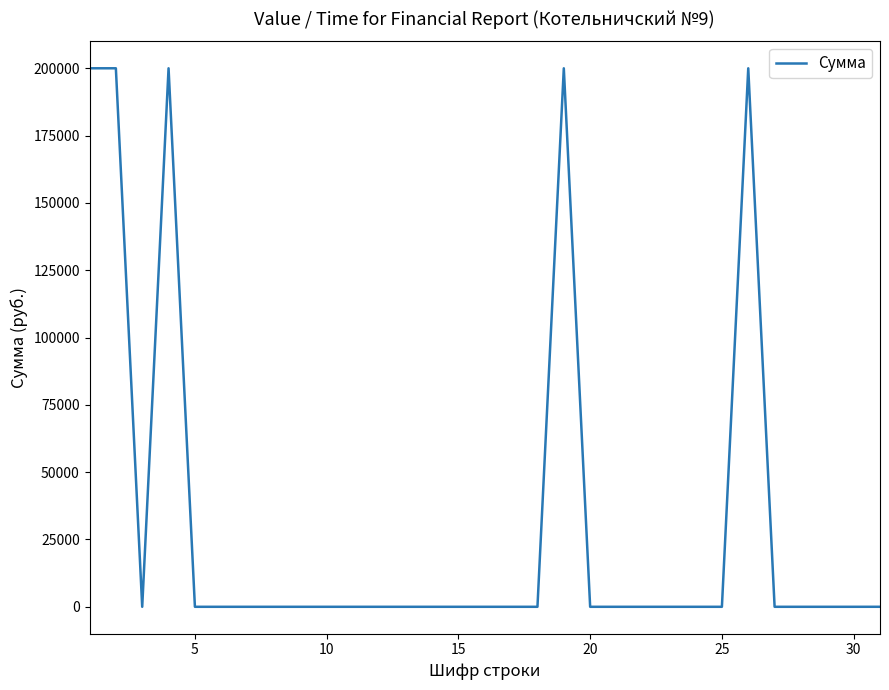

What is the difference between the maximum and minimum values?

200000